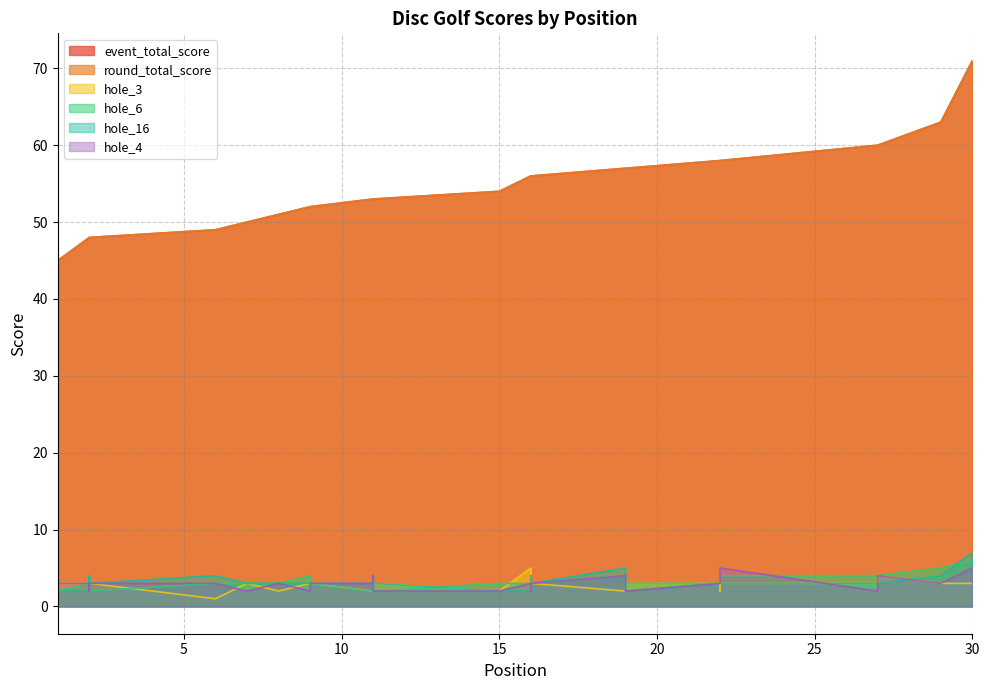

Does the chart display data point markers on the line(s)?

No